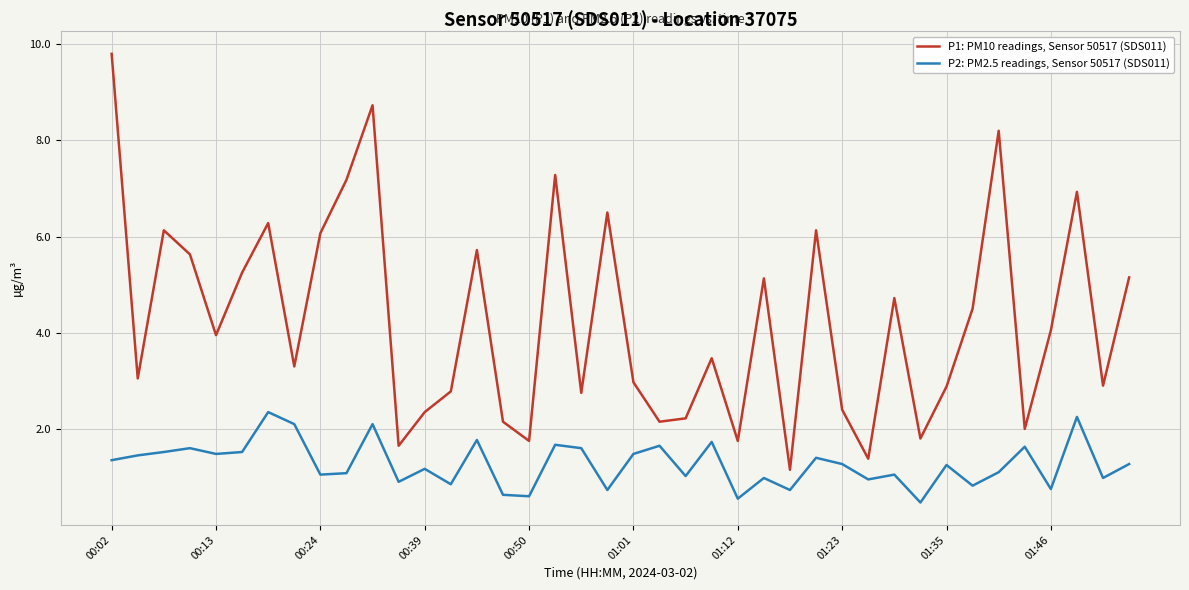

Which series has the largest total across all categories?

P1: PM10 readings, Sensor 50517 (SDS011)